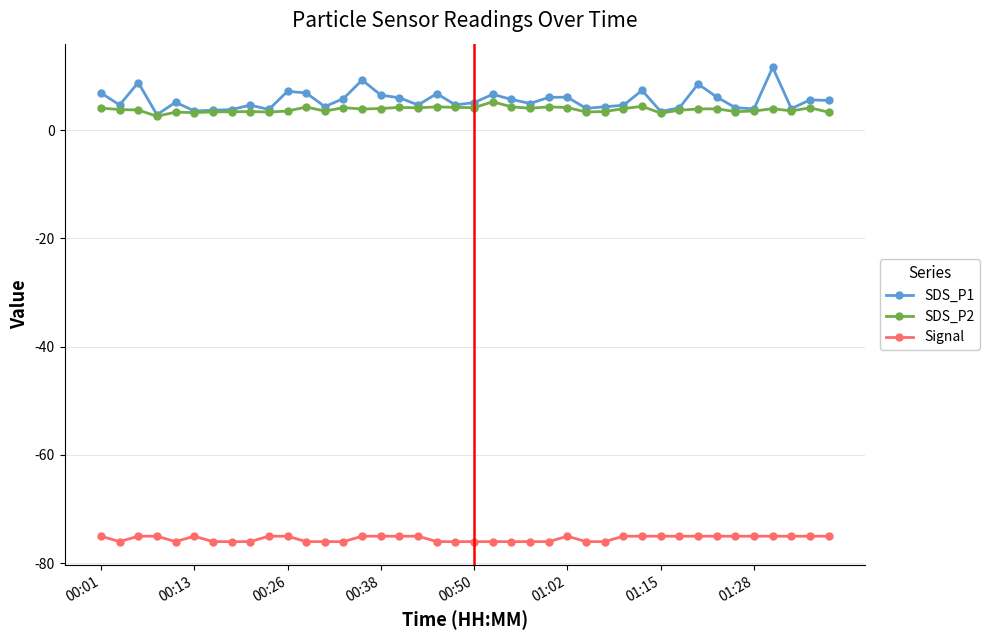

Which series has the largest range (max minus min)?

SDS_P1